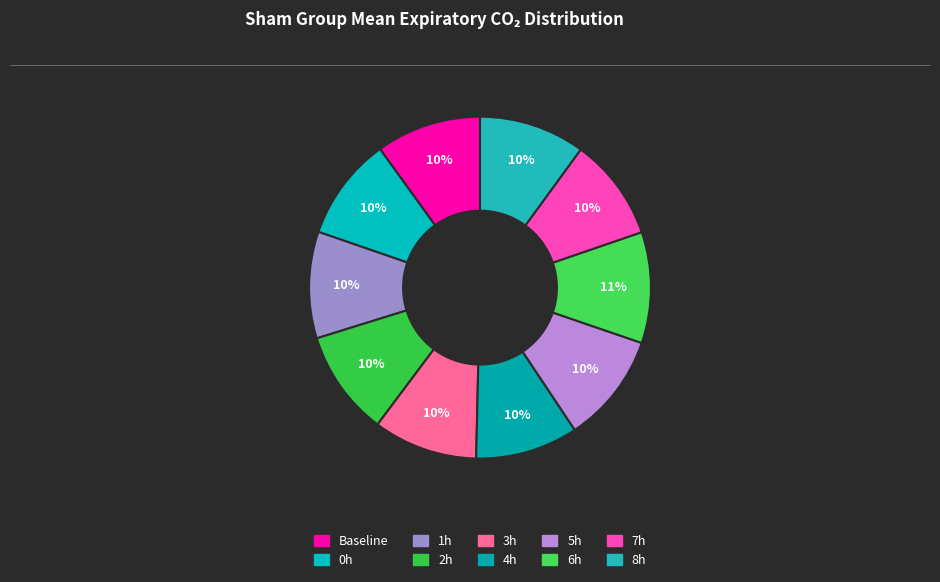

True or false: 0h accounts for 1% of the total.

False